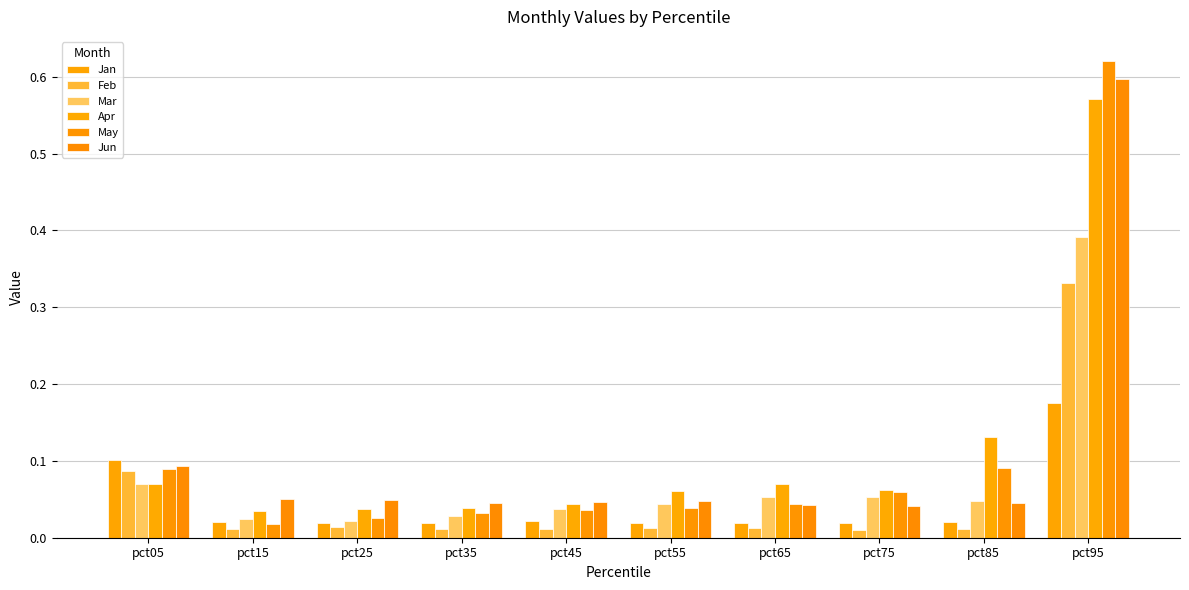

Reading right to left, list all the values displayed in this chart.

Jan: pct95=0.2	pct85=0.0	pct75=0.0	pct65=0.0	pct55=0.0	pct45=0.0	pct35=0.0	pct25=0.0	pct15=0.0	pct05=0.1
Feb: pct95=0.3	pct85=0.0	pct75=0.0	pct65=0.0	pct55=0.0	pct45=0.0	pct35=0.0	pct25=0.0	pct15=0.0	pct05=0.1
Mar: pct95=0.4	pct85=0.0	pct75=0.1	pct65=0.1	pct55=0.0	pct45=0.0	pct35=0.0	pct25=0.0	pct15=0.0	pct05=0.1
Apr: pct95=0.6	pct85=0.1	pct75=0.1	pct65=0.1	pct55=0.1	pct45=0.0	pct35=0.0	pct25=0.0	pct15=0.0	pct05=0.1
May: pct95=0.6	pct85=0.1	pct75=0.1	pct65=0.0	pct55=0.0	pct45=0.0	pct35=0.0	pct25=0.0	pct15=0.0	pct05=0.1
Jun: pct95=0.6	pct85=0.0	pct75=0.0	pct65=0.0	pct55=0.0	pct45=0.0	pct35=0.0	pct25=0.0	pct15=0.1	pct05=0.1